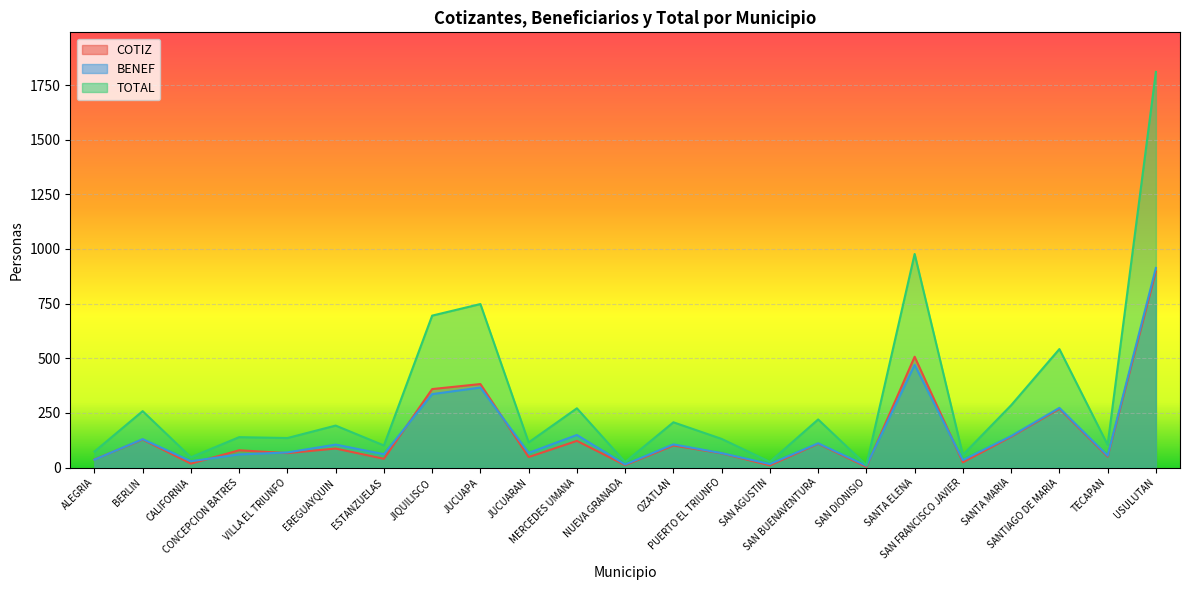

What is the sum of the BENEF values at SANTA MARIA and TECAPAN?

198